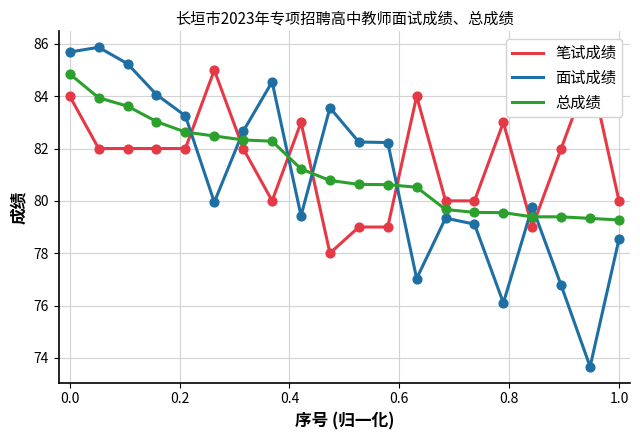

What are all the series names shown in the legend?

笔试成绩, 面试成绩, 总成绩